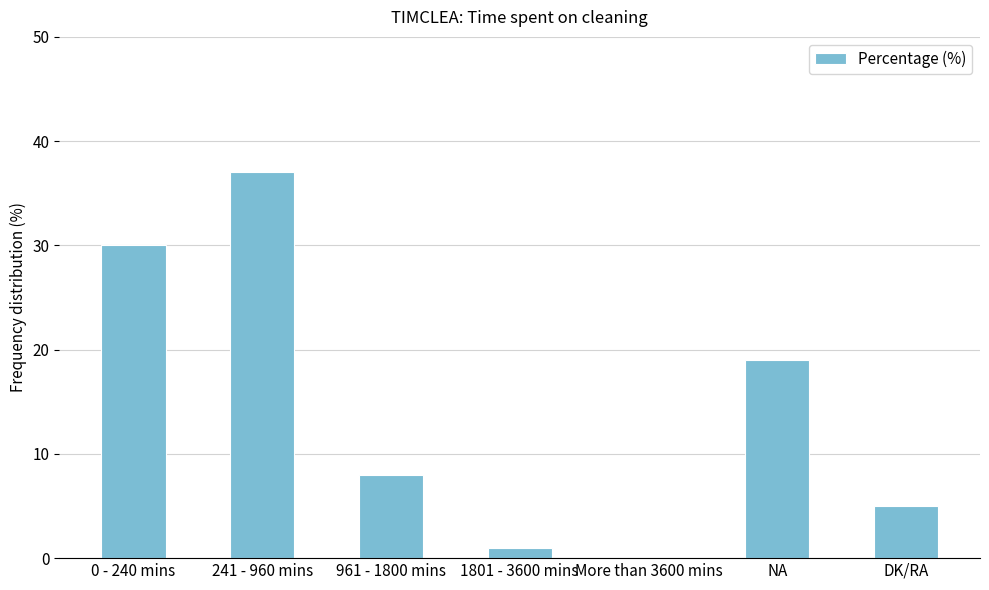

What is the change in value from 241 - 960 mins to NA?

-18